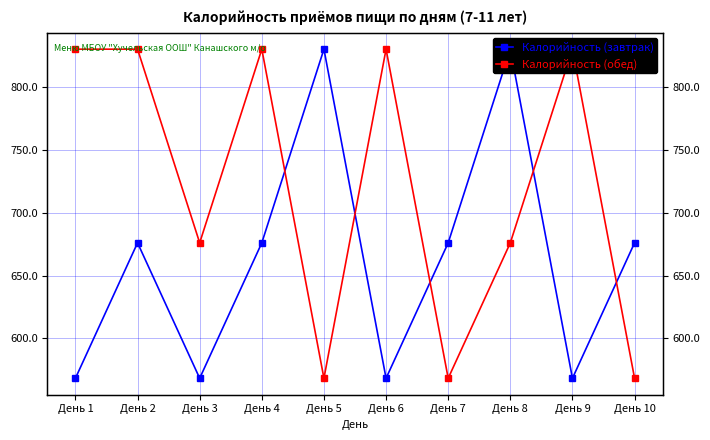

Reading left to right, list all the values displayed in this chart.

Калорийность (завтрак): 568.3	676.0	568.3	676.0	830.0	568.3	676.0	830.0	568.3	676.0
Калорийность (обед): 830.0	830.0	676.0	830.0	568.3	830.0	568.3	676.0	830.0	568.3